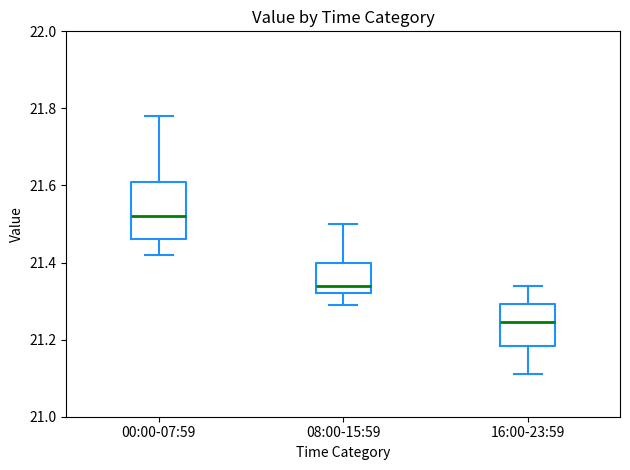

Where does the lower whisker of the box for 00:00-07:59 end on the y-axis? The values are not printed on the chart, so give them approximately, as read against the axis.

21.42